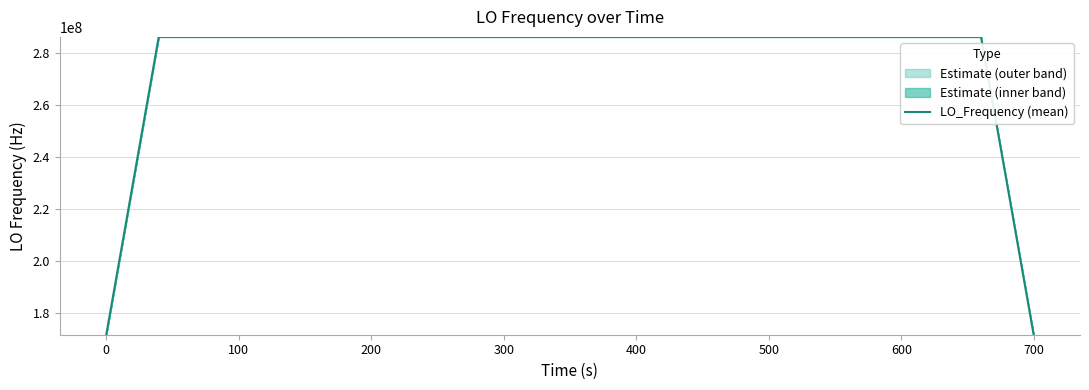

What is the difference between the second highest and second lowest values?

114418801.7